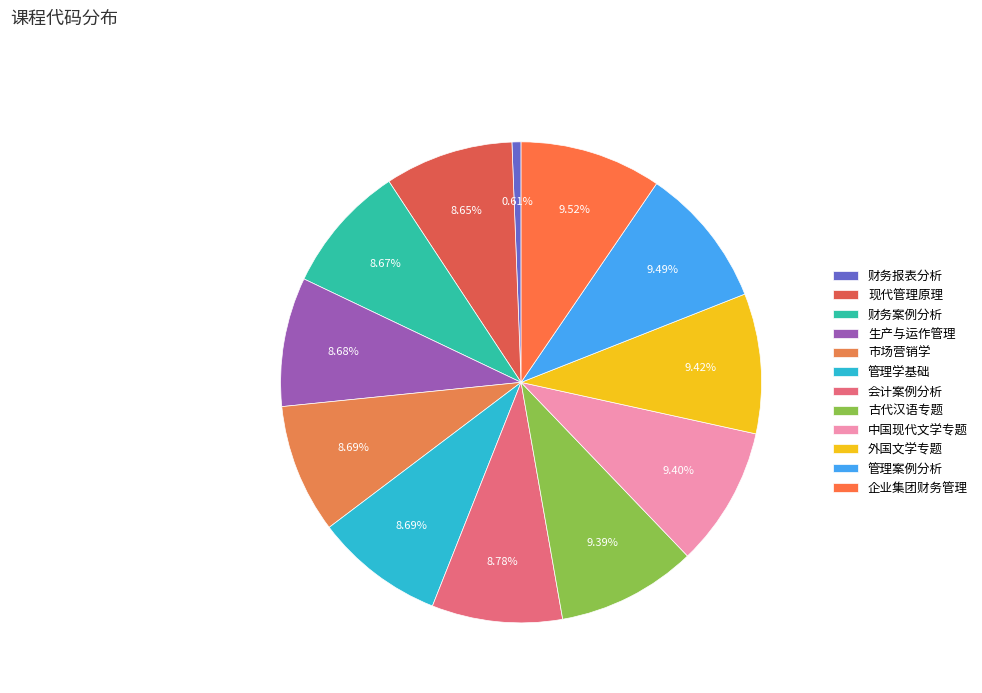

Rank the categories by value from lowest to highest.

财务报表分析, 现代管理原理, 财务案例分析, 生产与运作管理, 市场营销学, 管理学基础, 会计案例分析, 古代汉语专题, 中国现代文学专题, 外国文学专题, 管理案例分析, 企业集团财务管理